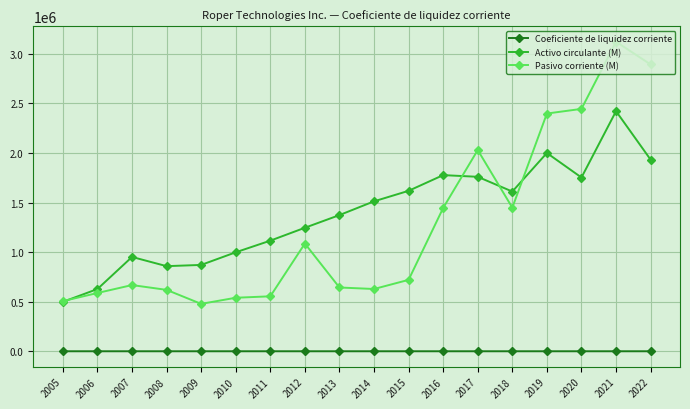

Does the chart have visible grid lines?

Yes